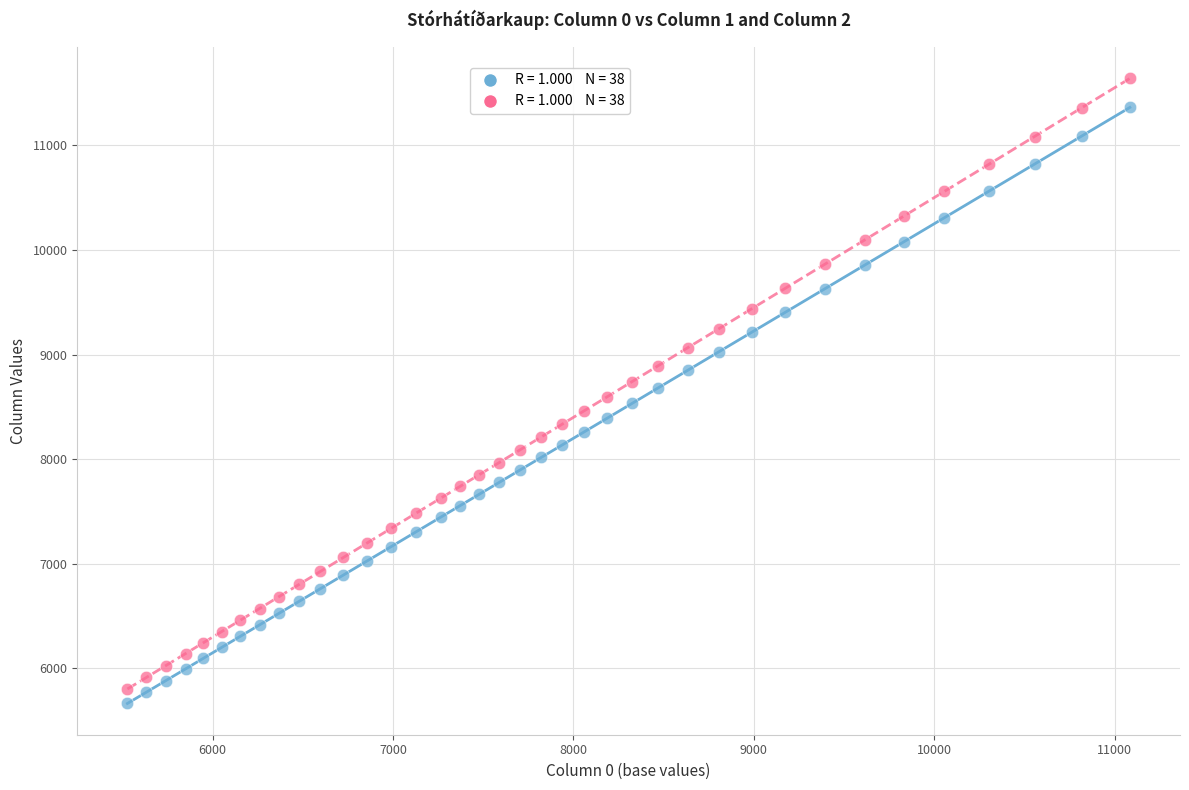

Across all data points, what is the range of X values (max minus min)?

5557.6